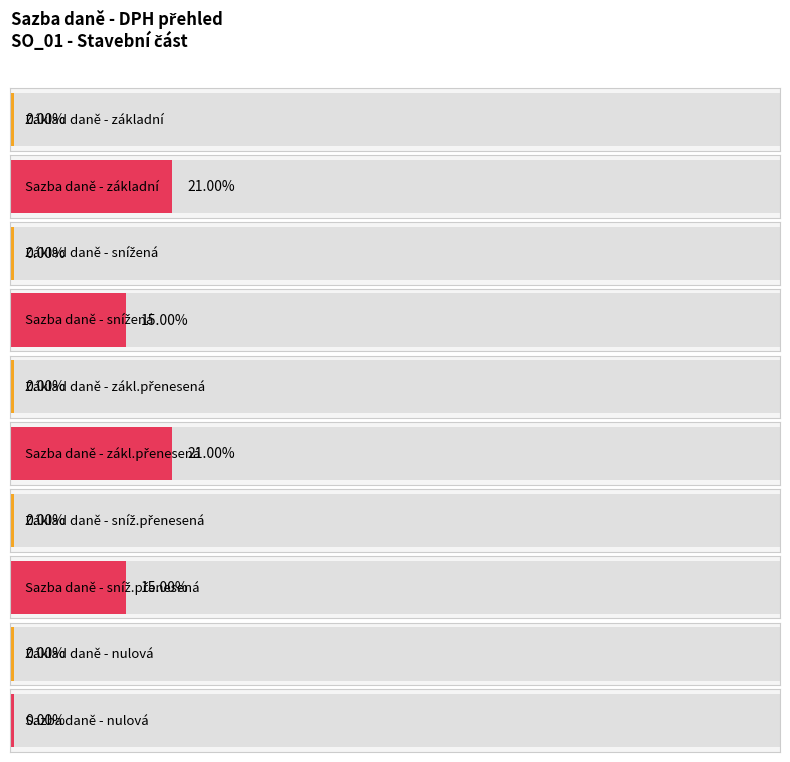

Reading left to right, what are all the values shown in this chart?

Average utilization: základní=0.0	snížená=0.0	zákl. přenesená=0.0	sníž. přenesená=0.0	nulová=0.0
Maximum utilization: základní=0.2	snížená=0.1	zákl. přenesená=0.2	sníž. přenesená=0.1	nulová=0.0